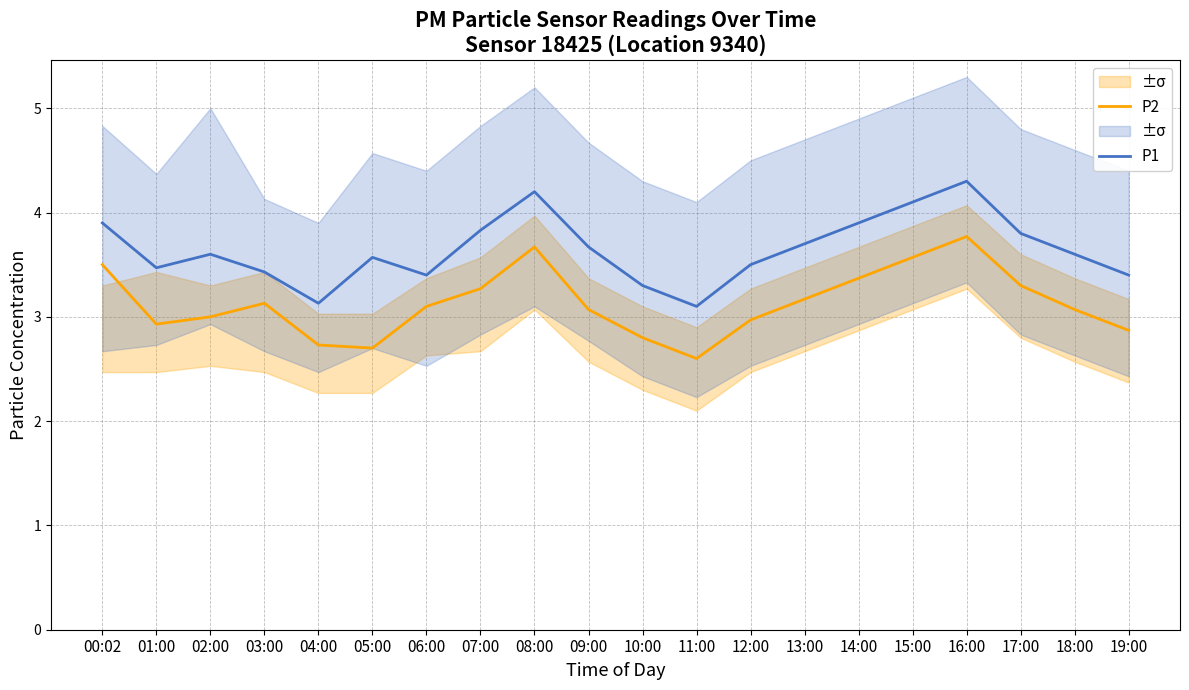

In P1, how many points are lower than both neighbors (excluding endpoints)?

4